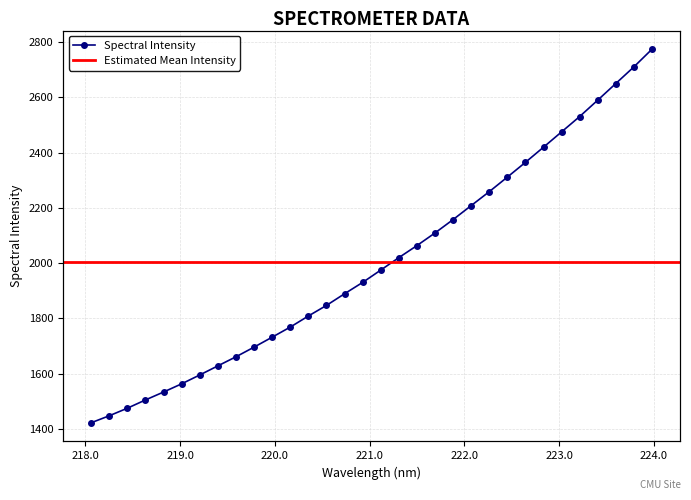

Reading right to left, what are all the values shown in this chart?

2774.4	2710.5	2650.2	2590.1	2530.7	2475.1	2419.6	2364.8	2311.3	2258.6	2208.1	2157.5	2109.0	2063.3	2019.7	1974.6	1929.9	1888.9	1846.6	1808.3	1768.1	1731.6	1695.5	1660.5	1627.7	1594.7	1562.6	1532.9	1504.2	1474.3	1446.9	1421.6